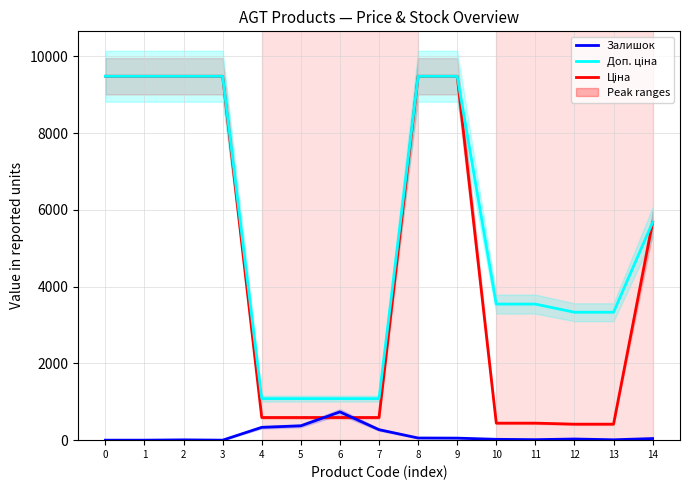

What is the sum of all Залишок values?

1951.0